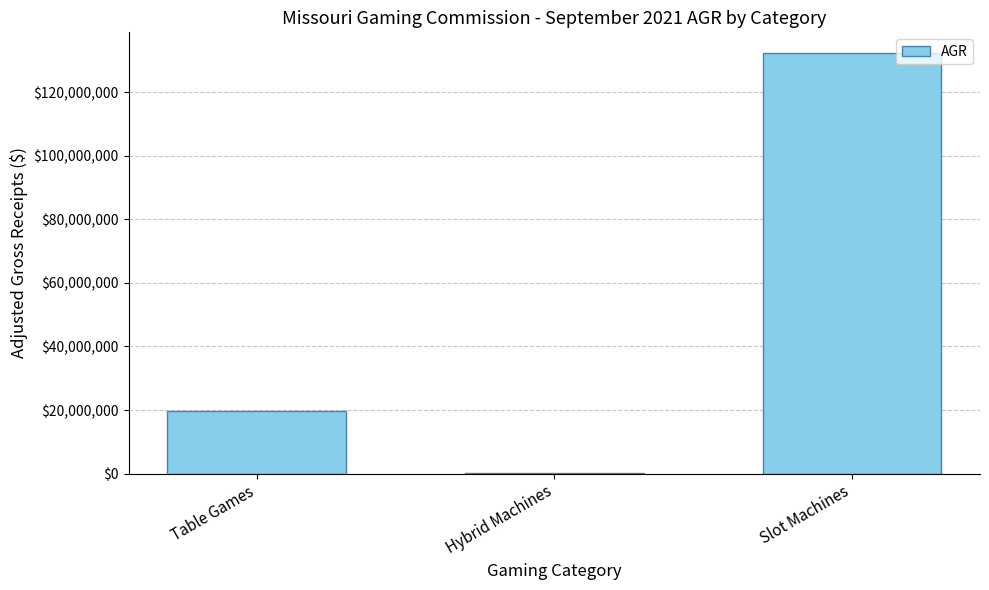

Which has a higher value, Hybrid Machines or Slot Machines?

Slot Machines